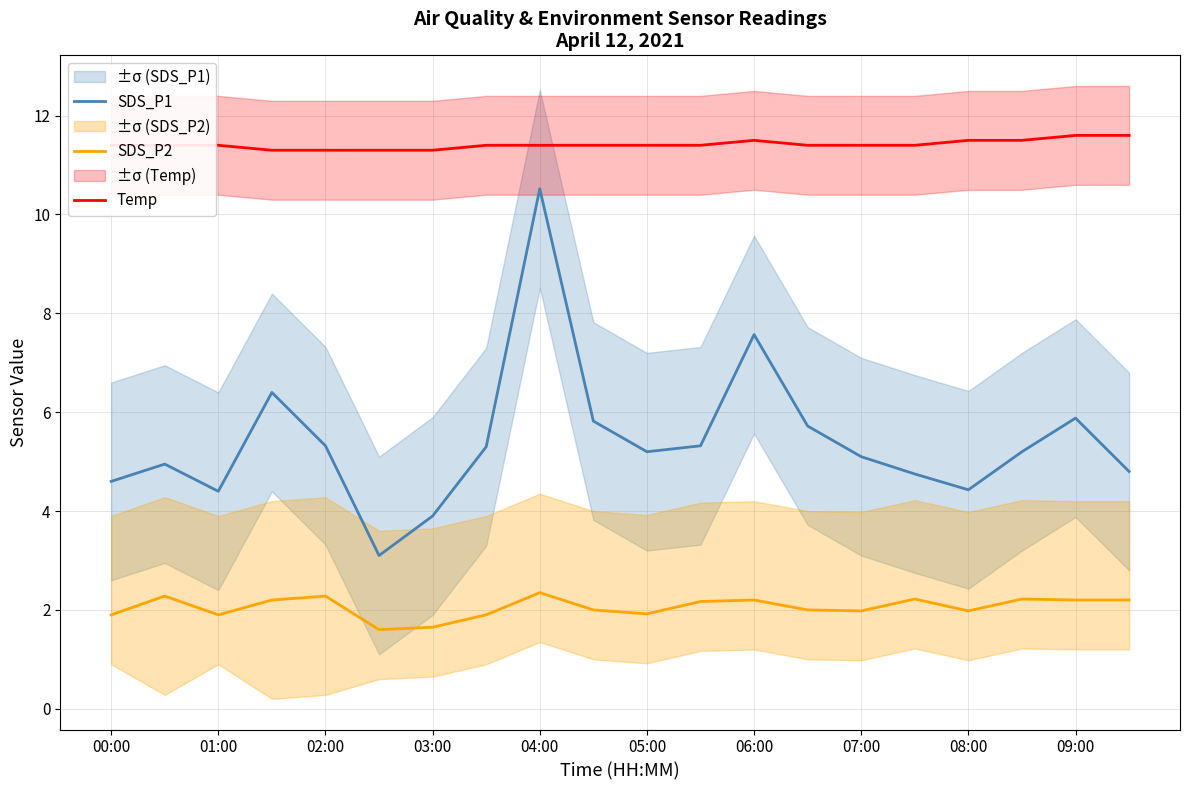

What is the highest value of the SDS_P1 series?

10.5